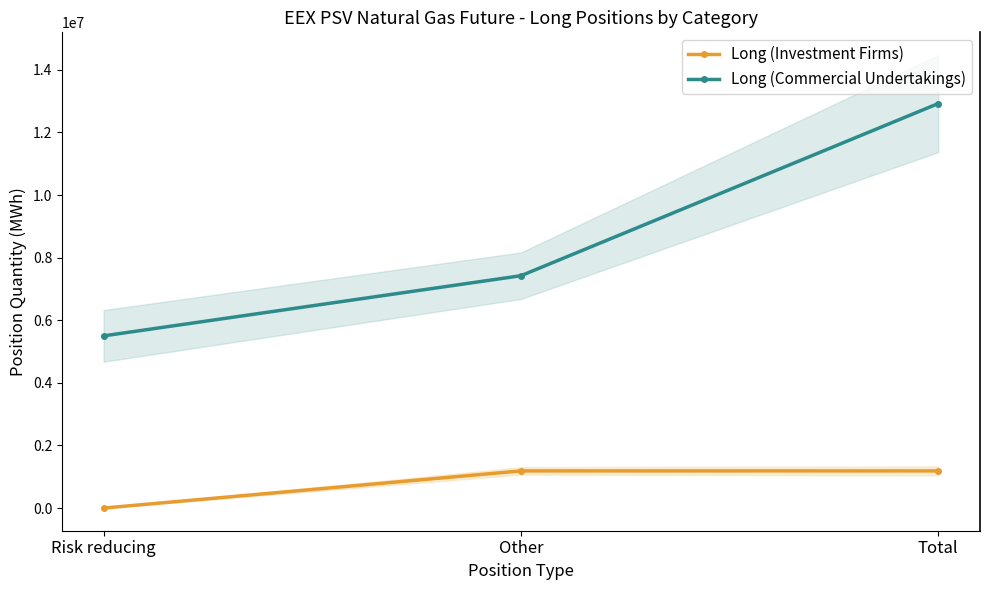

What are all the series names shown in the legend?

Long (Investment Firms), Long (Commercial Undertakings)